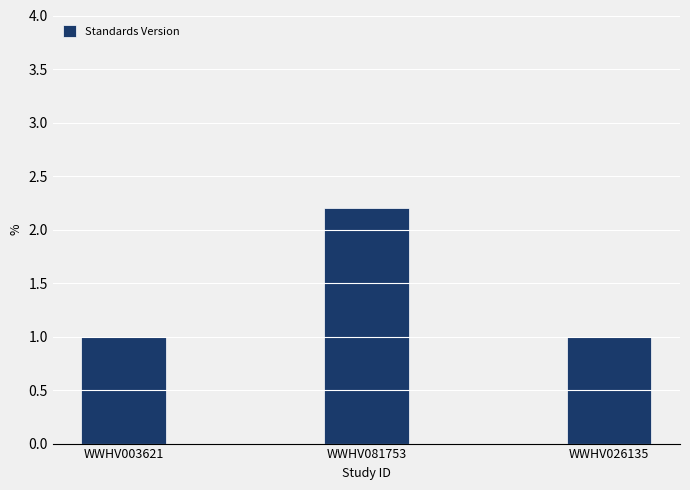

Count the number of categories in the chart.

3